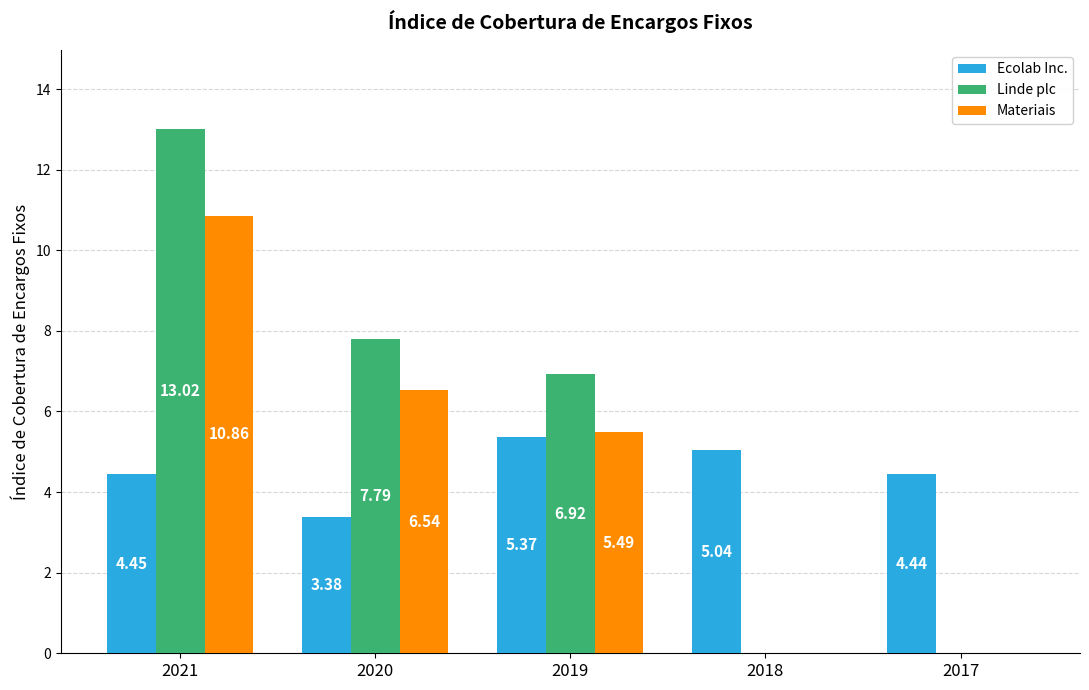

What is the average value of the Materiais series?

4.6